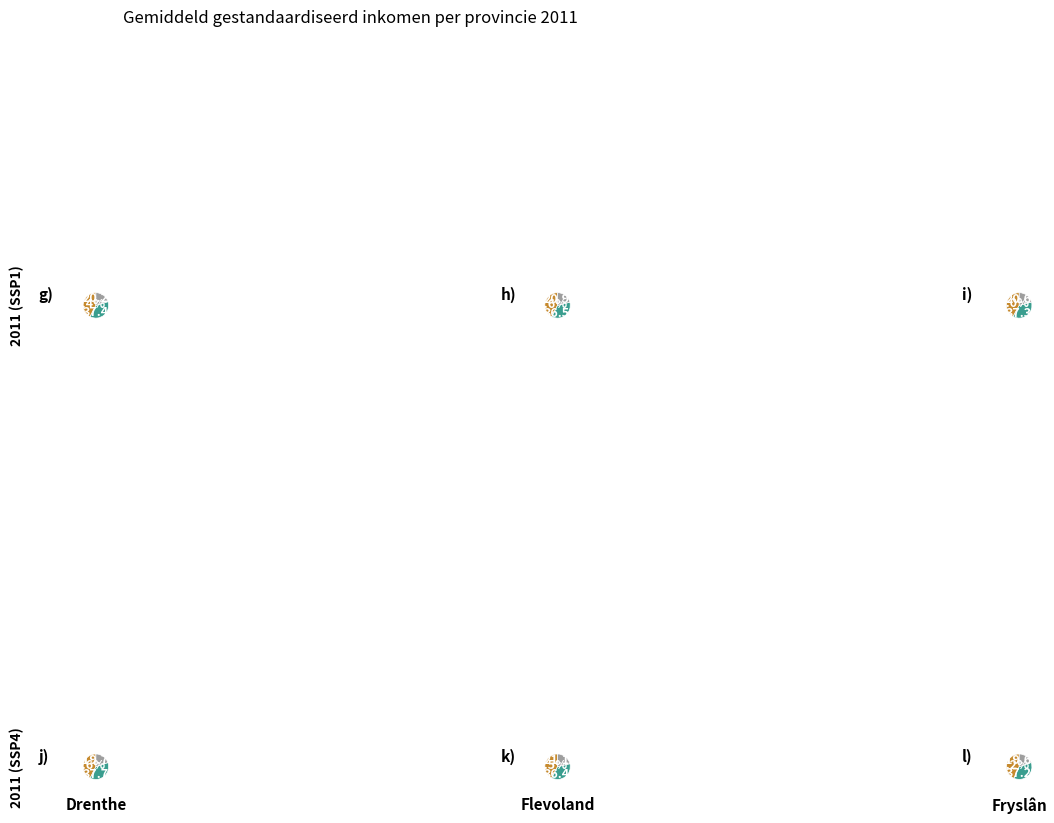

How many slices are in this pie chart?

7